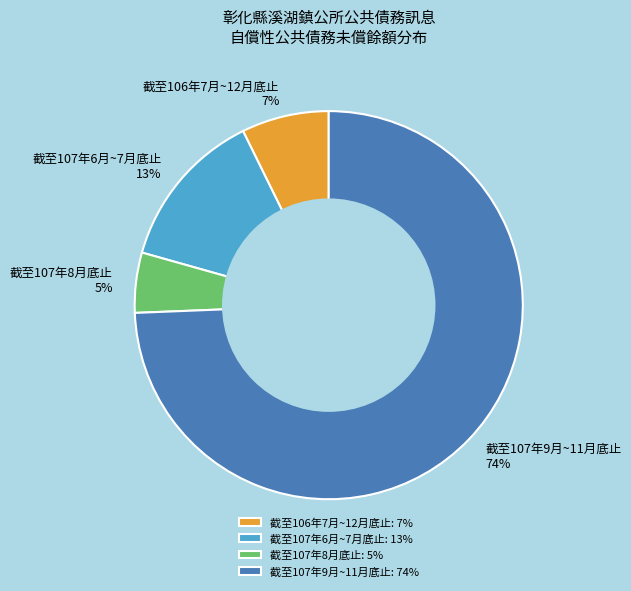

Between 截至106年7月~12月底止: 7% and 截至107年9月~11月底止: 74%, which is larger?

截至107年9月~11月底止: 74%